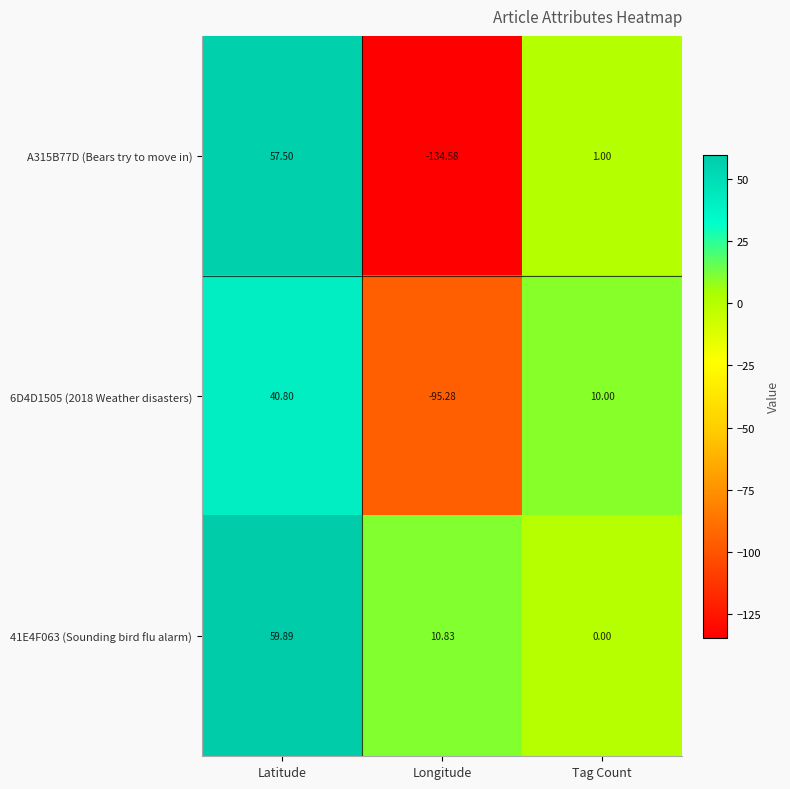

How many data points does each series have?

3